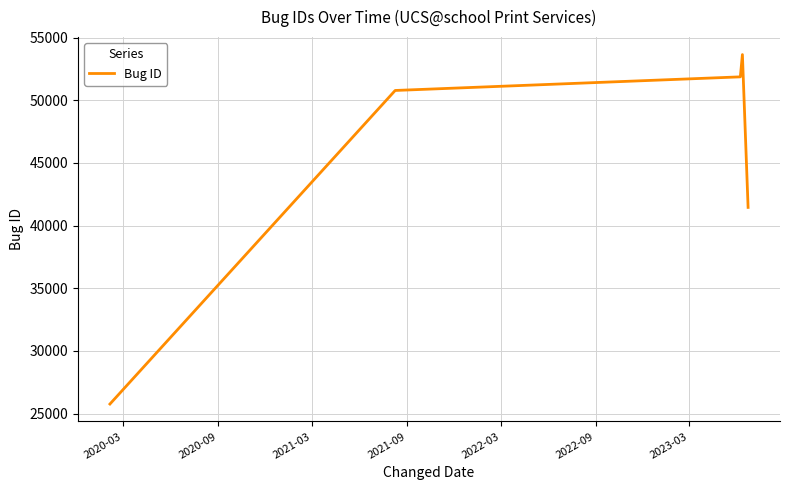

What is the difference between the maximum and minimum values?

27879